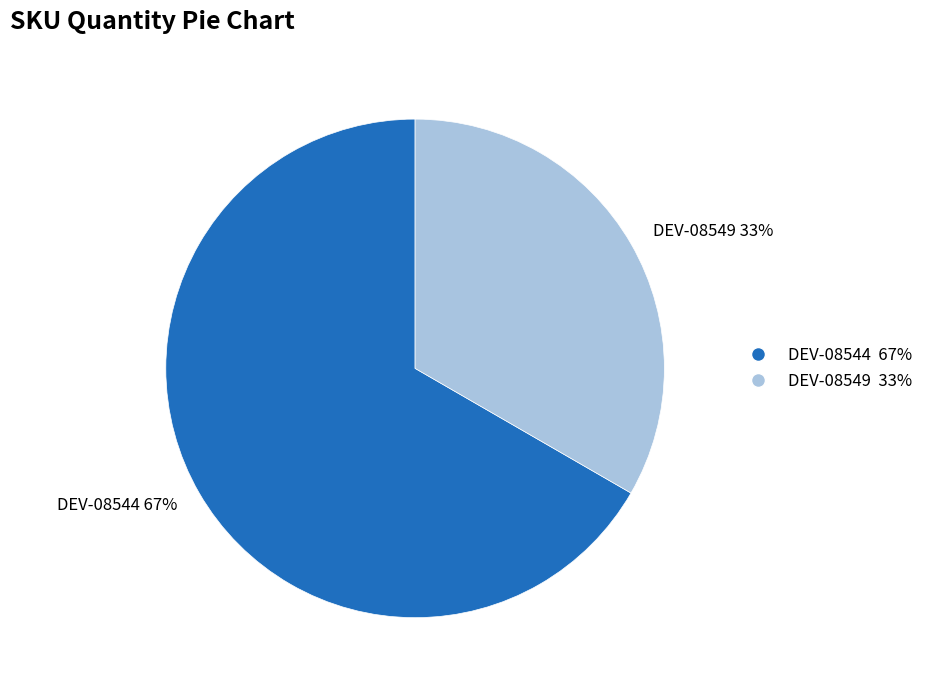

The DEV-08544 slice represents 67% of the pie. True or false?

True